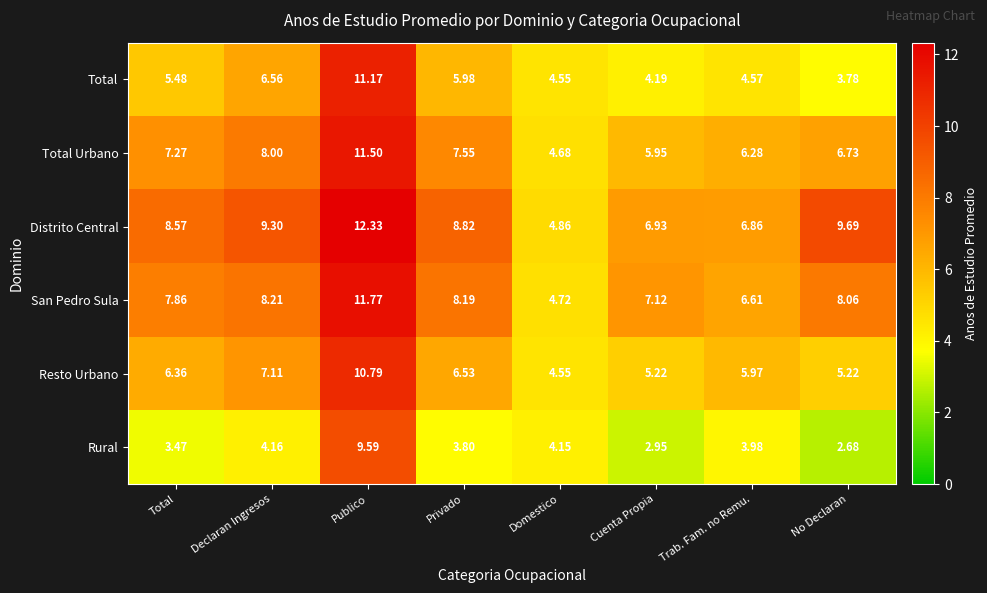

At how many categories does at least one series exceed 5?

7